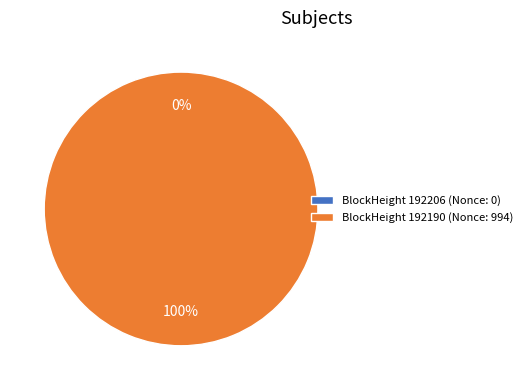

True or false: 192206 accounts for 9% of the total.

False